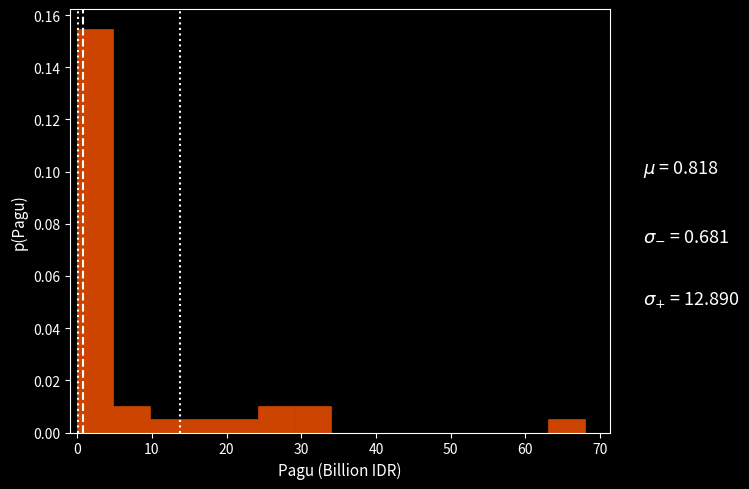

How tall is the bar that spans 29 to 34 on the x-axis? Neither the bar edges nor the heights are printed on the chart, so give them approximately, as read against the axes.

0.010